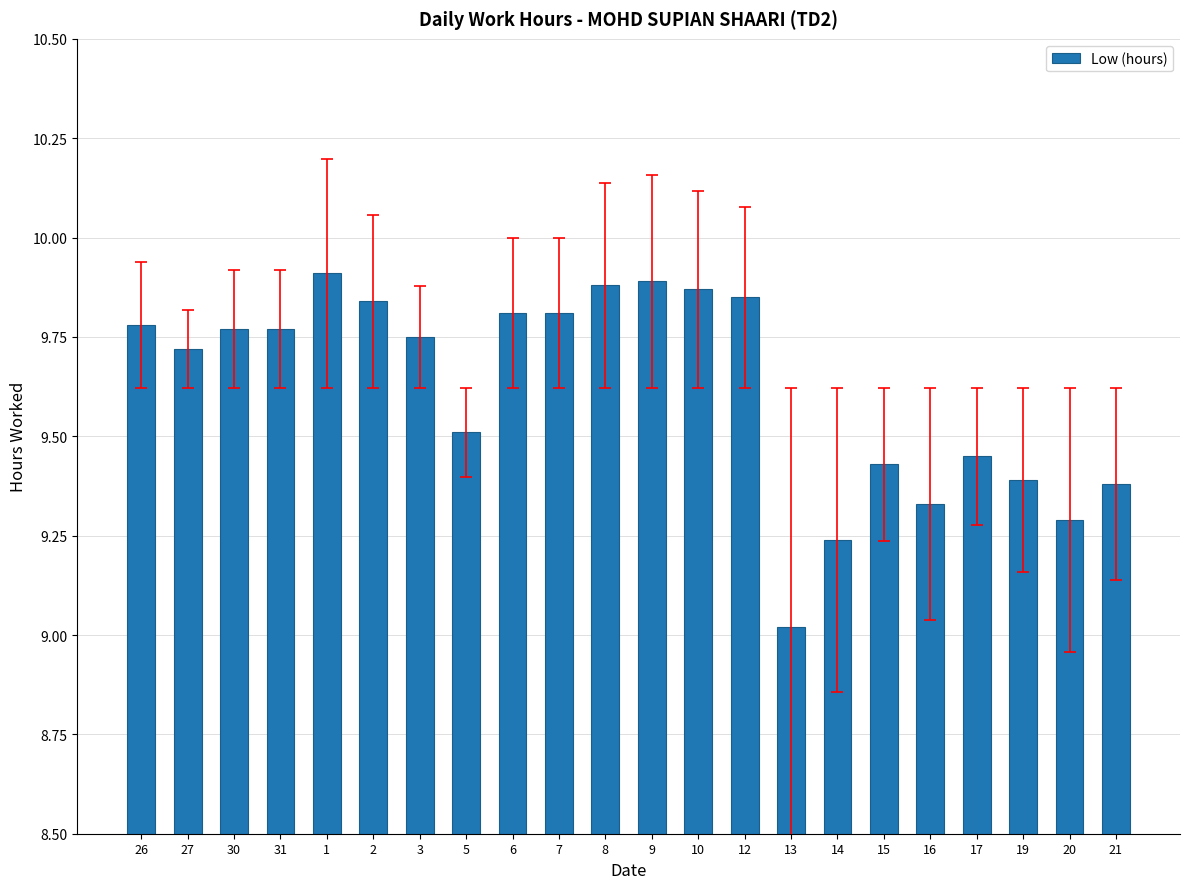

How many data points does each series have?

22